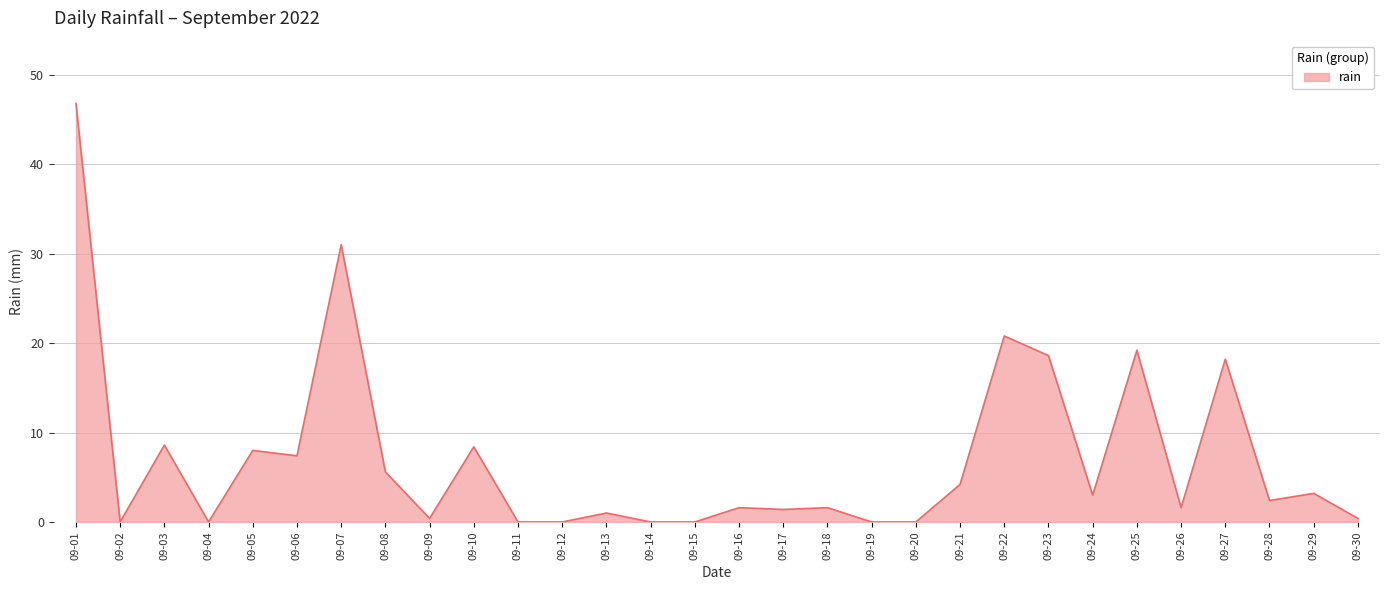

Where does the data first go above 2?

09-01